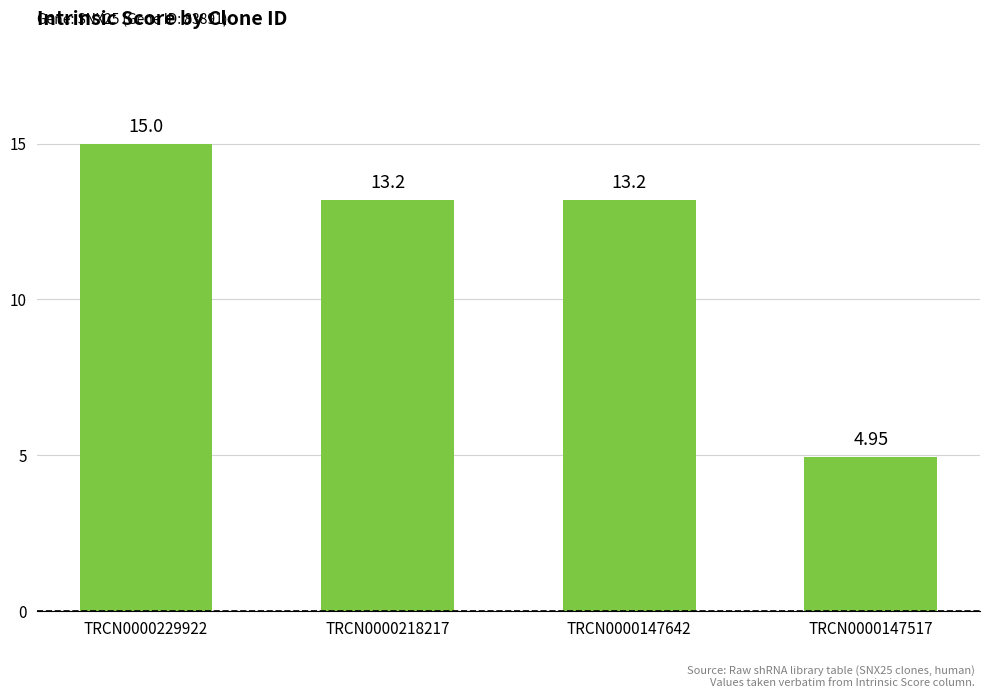

What is the difference between the maximum and second lowest values?

1.8